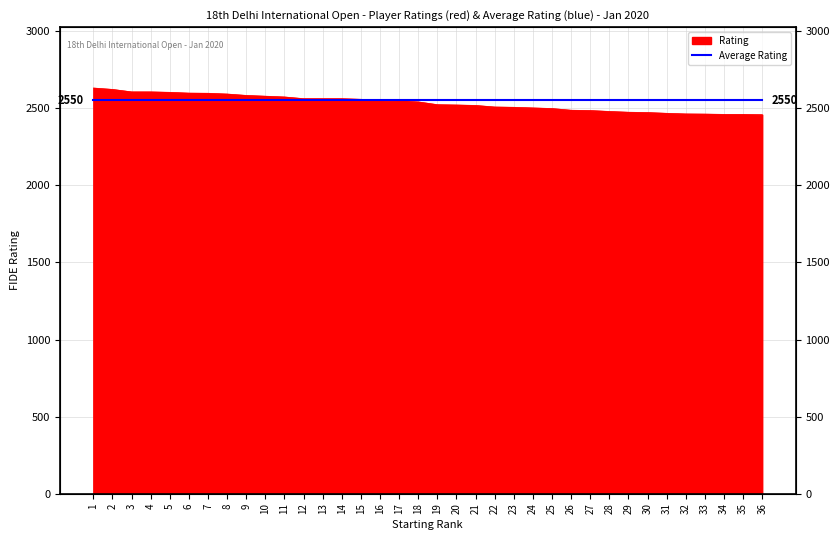

What is the approximate value at 34?

2460